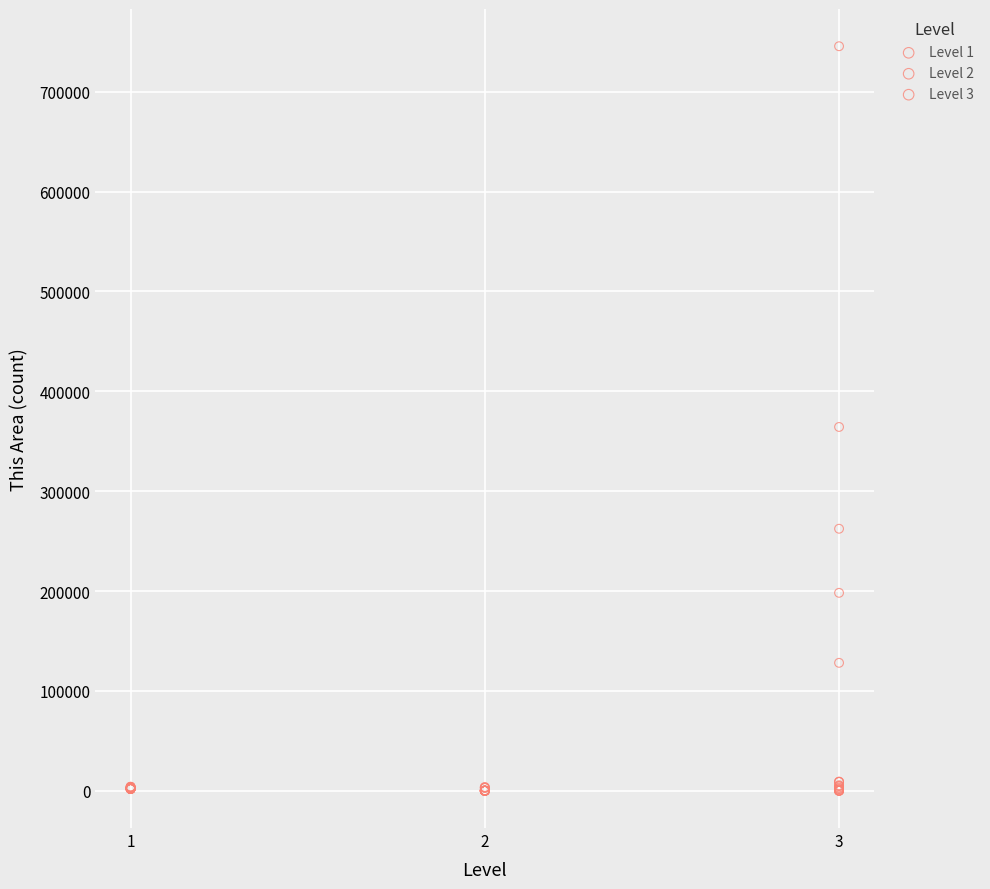

Which series has the largest Y range (max minus min)?

Level 3